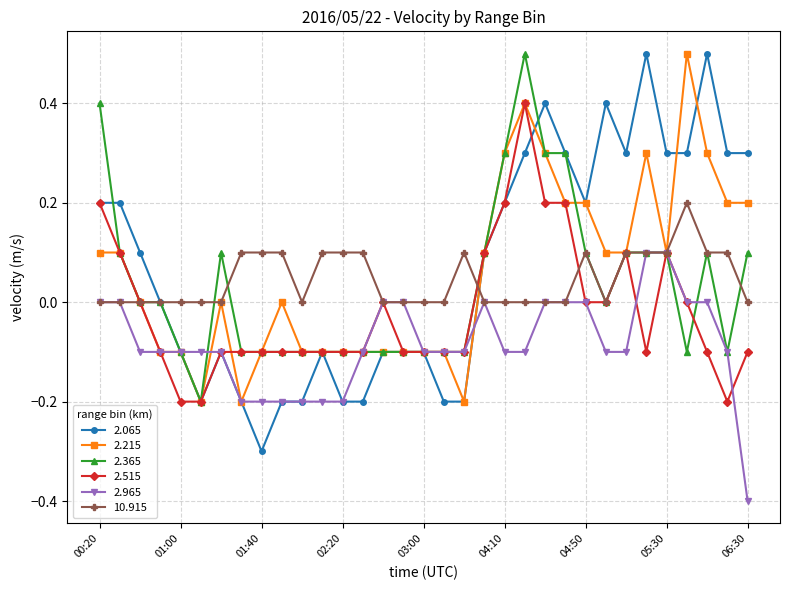

True or false: 2.515 has more than 1 points higher than both neighbors.

True